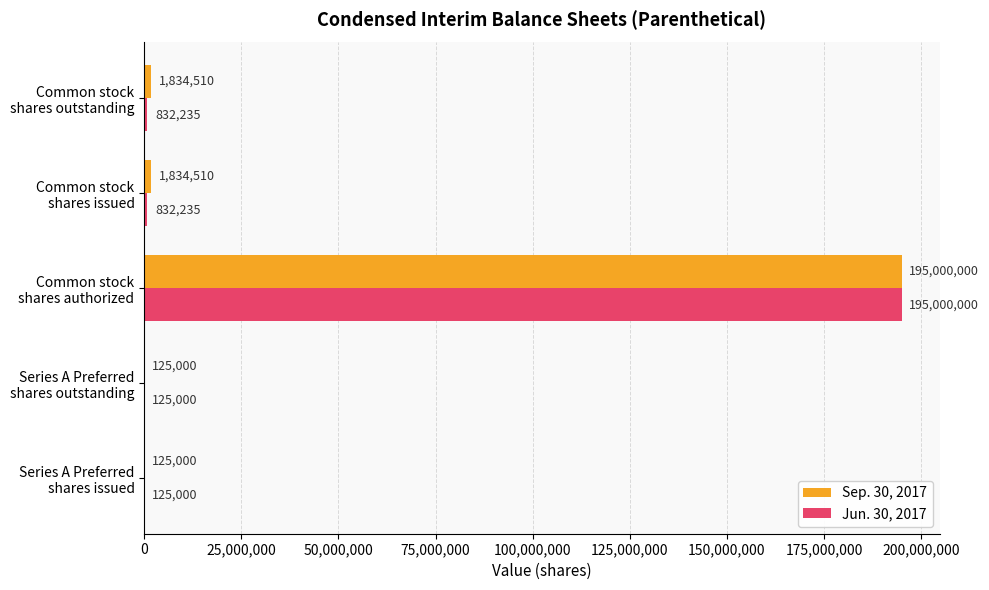

What are all the series names shown in the legend?

Sep. 30, 2017, Jun. 30, 2017